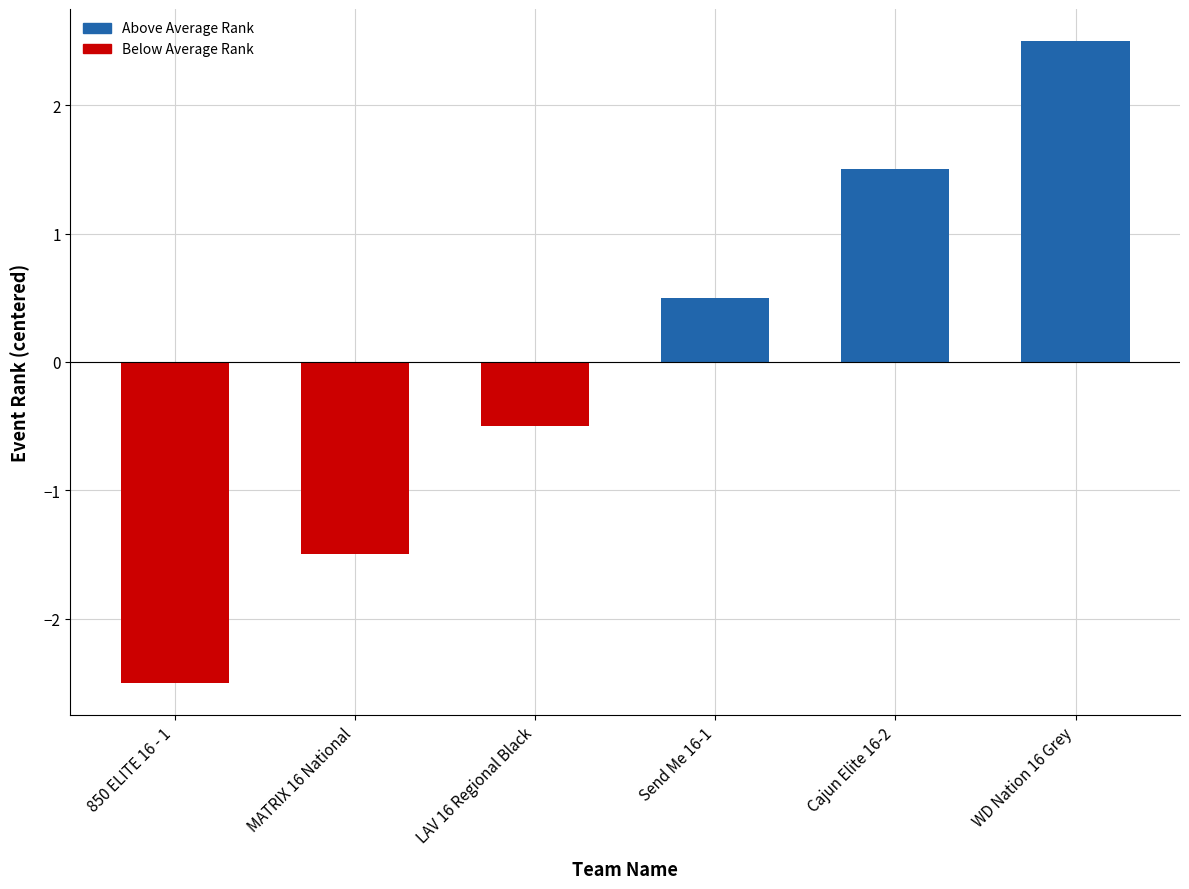

Reading right to left, transcribe all the data shown in this chart.

WD Nation 16 Grey=2.5	Cajun Elite 16-2=1.5	Send Me 16-1=0.5	LAV 16 Regional Black=-0.5	MATRIX 16 National=-1.5	850 ELITE 16 - 1=-2.5